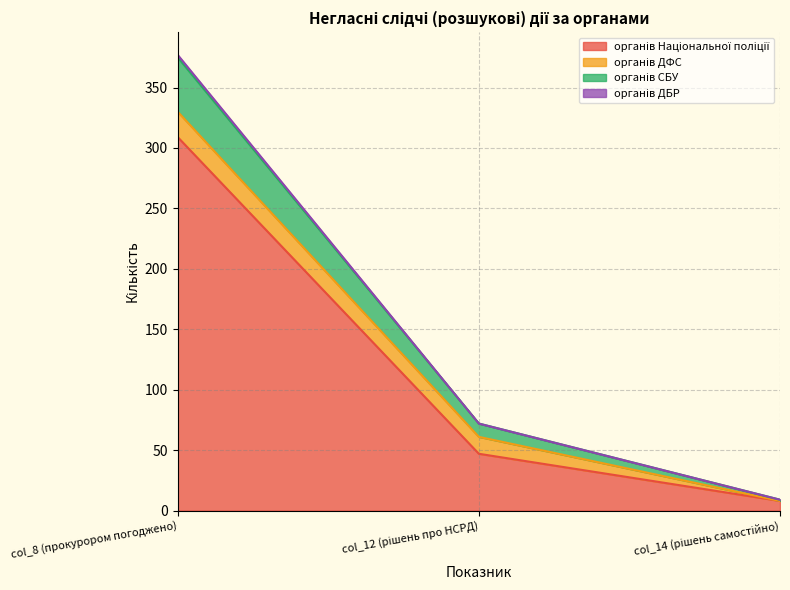

At which label does органів Національної поліції first exceed 47?

col_8 (прокурором погоджено)